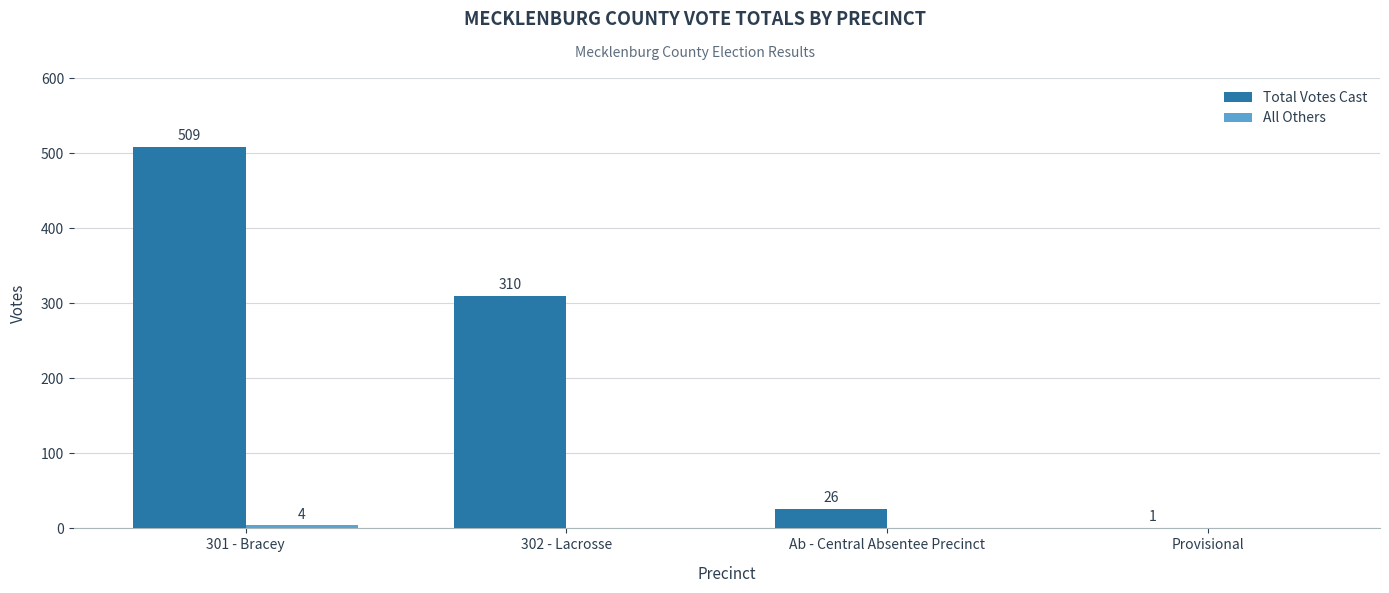

Which series has the widest spread of values?

Total Votes Cast